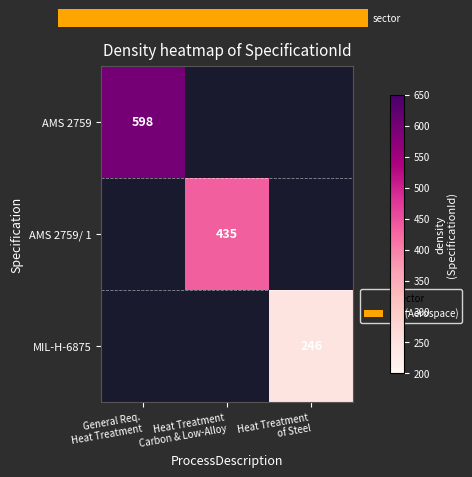

How many series are shown in this chart?

3